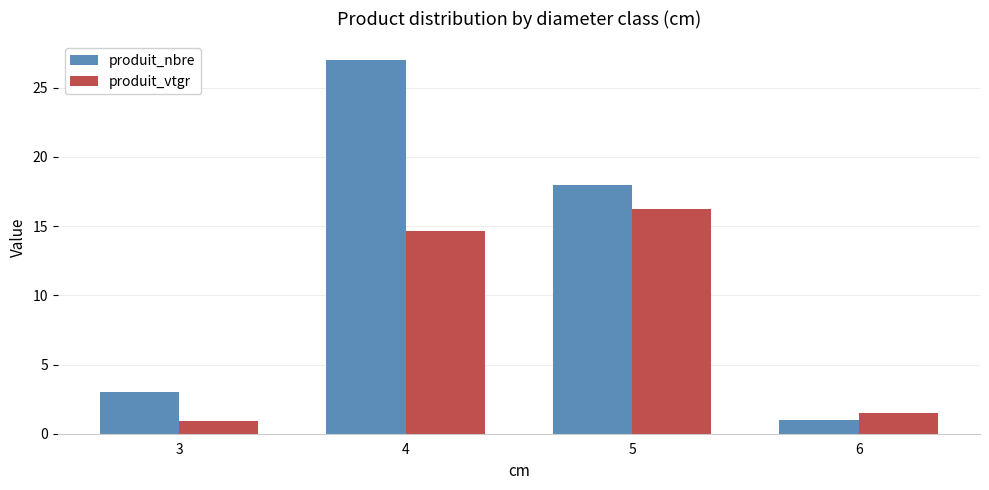

What is the total value across all series at 3?

3.9